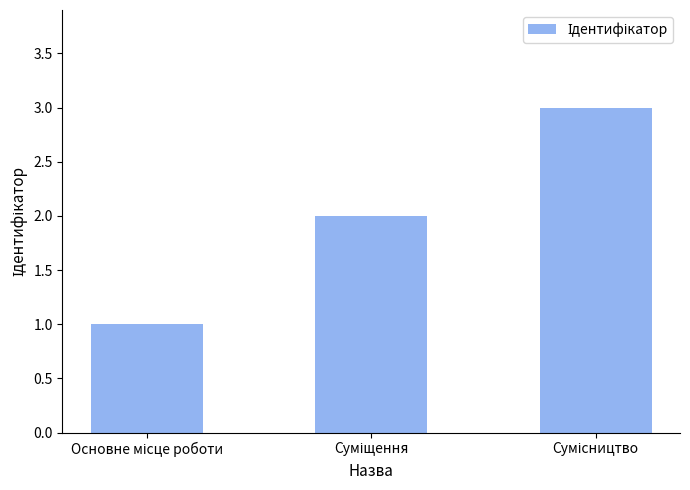

What is the maximum value shown in the chart?

3